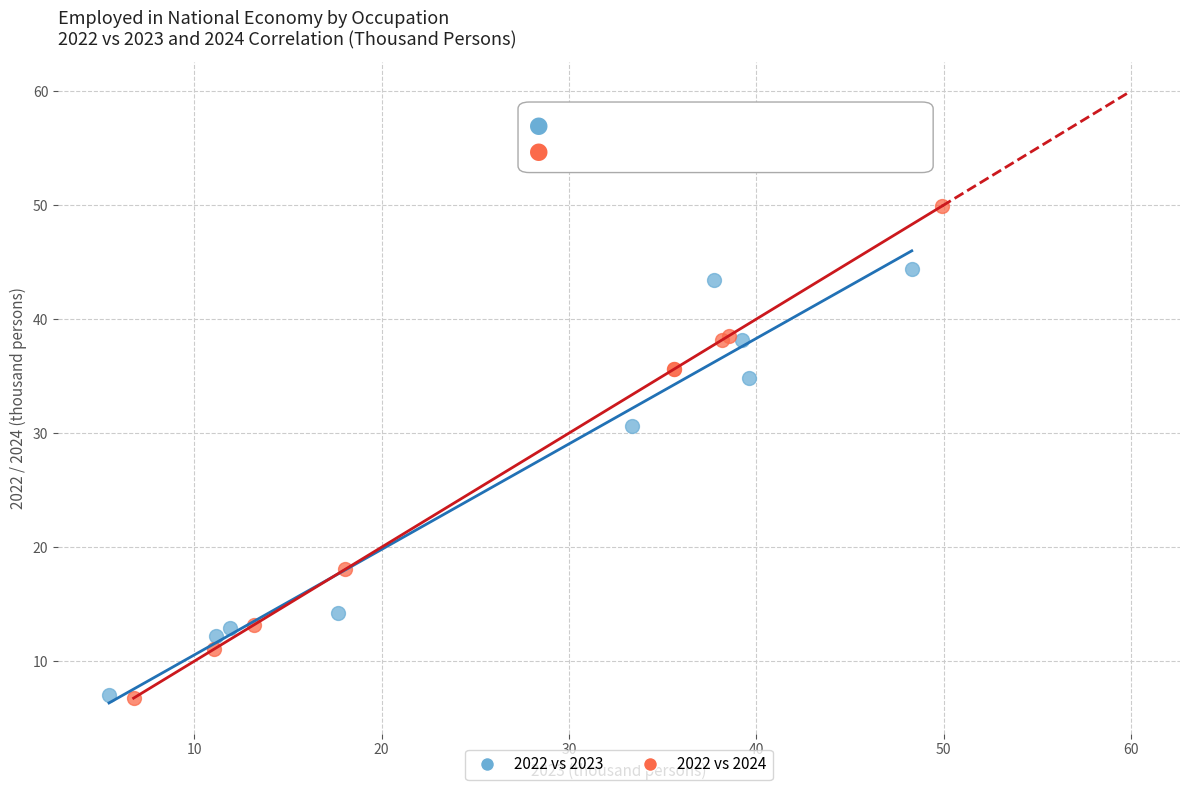

Which series has the largest Y range (max minus min)?

2022 vs 2024